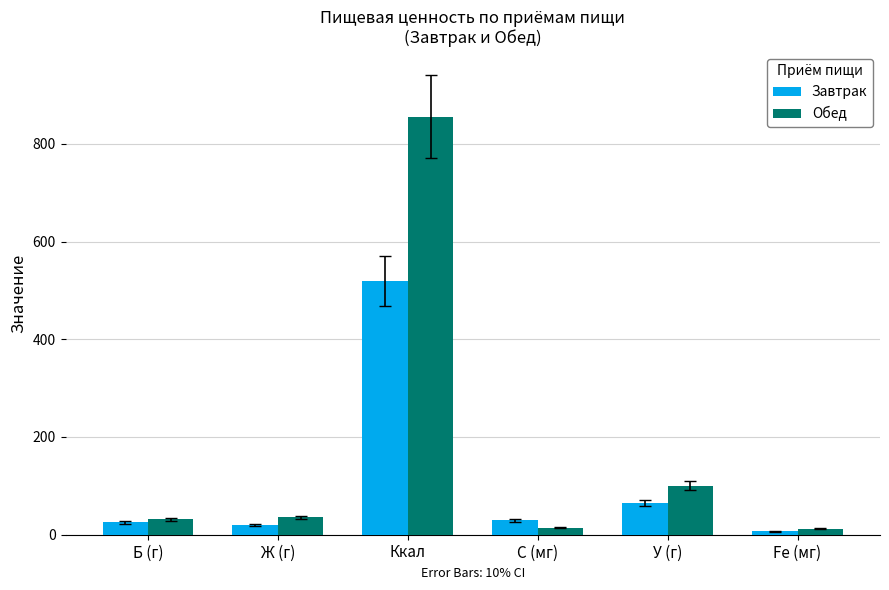

Between Ккал and У (г), which series saw the biggest shift?

Обед